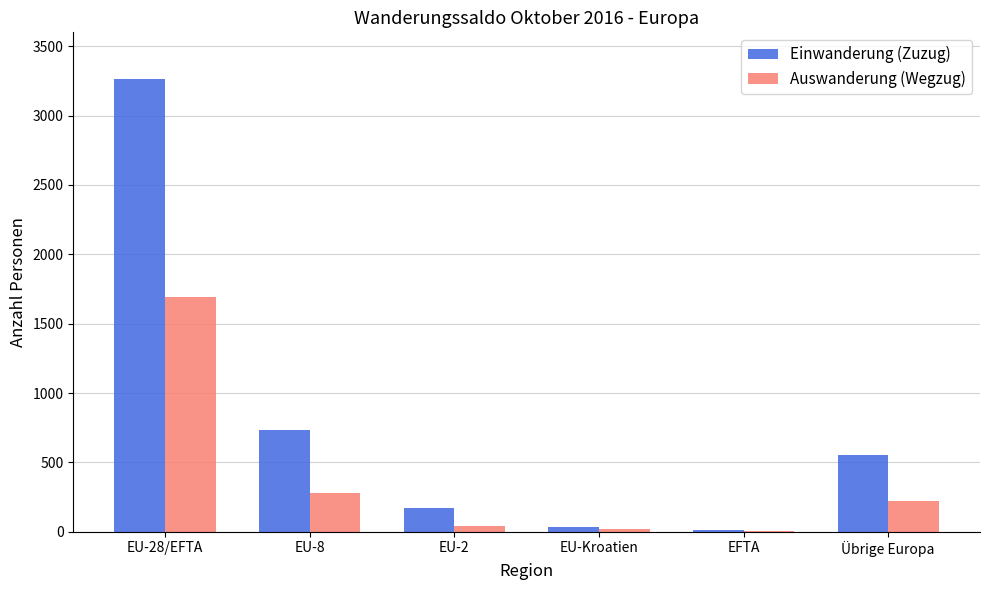

Is the value of Einwanderung (Zuzug) at Übrige Europa greater than the value of Auswanderung (Wegzug) at EU-Kroatien?

Yes